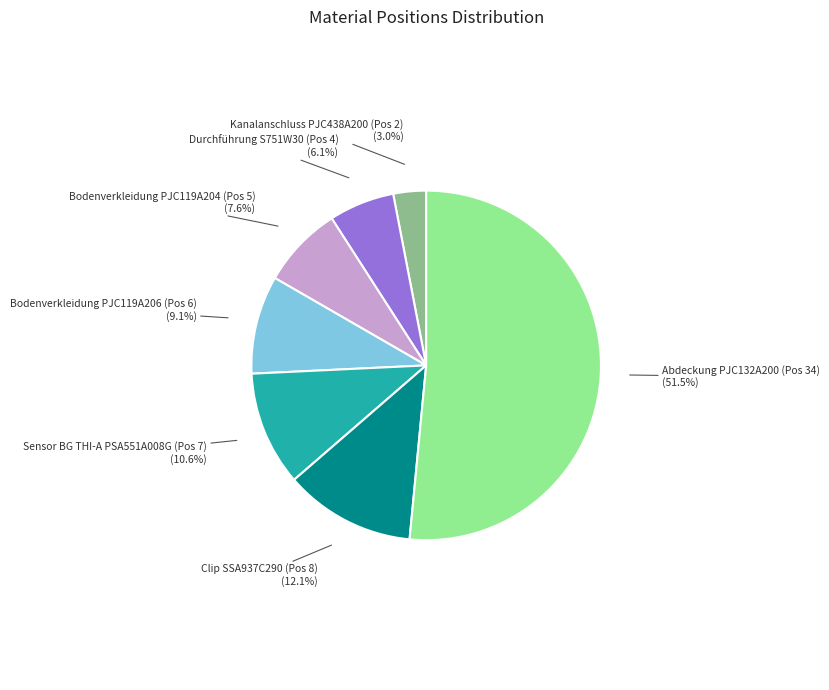

Which category accounts for the majority?

Abdeckung PJC132A200 (Pos 34)